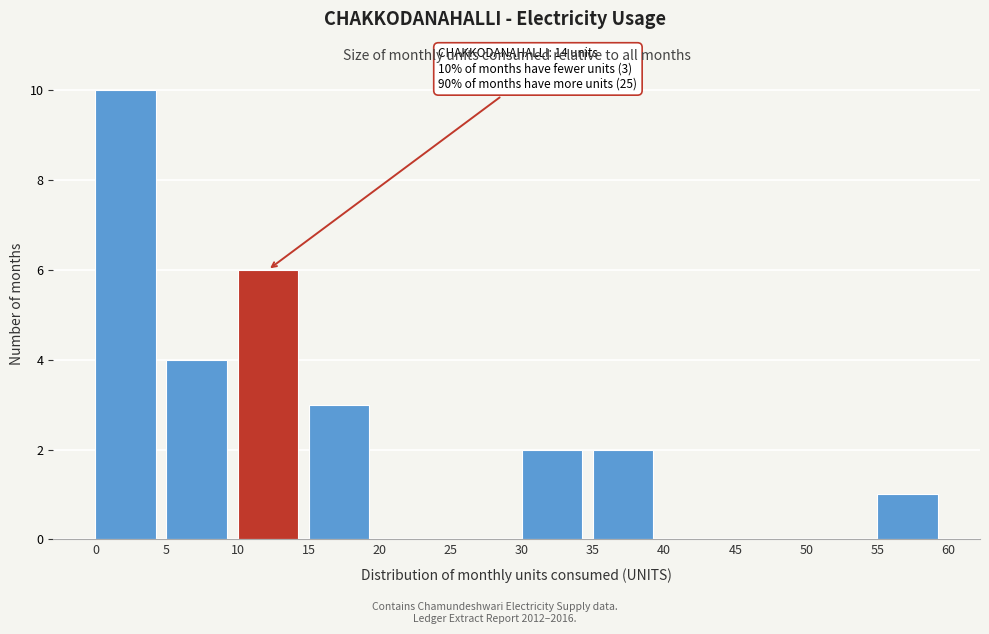

Over which range of the x-axis is the bar tallest?

0 to 5